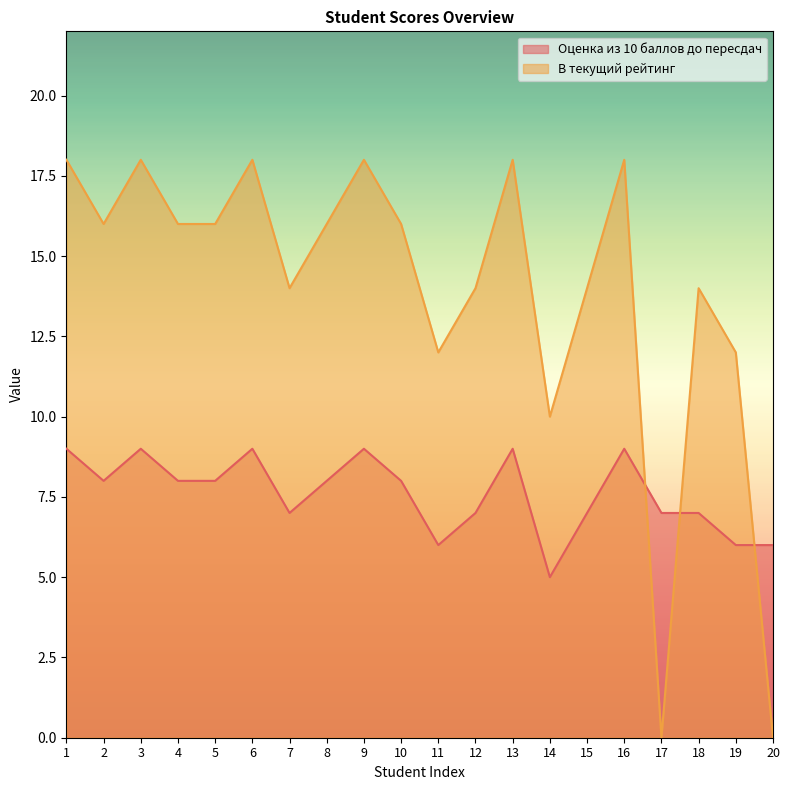

Is it true that Оценка из 10 баллов до пересдач equals 9 at 3?

True